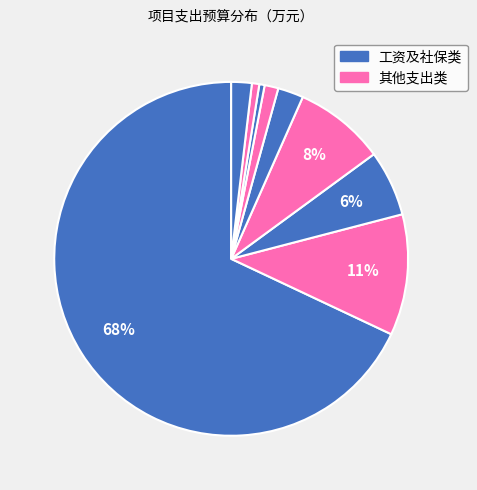

How many segments does this pie chart have?

9